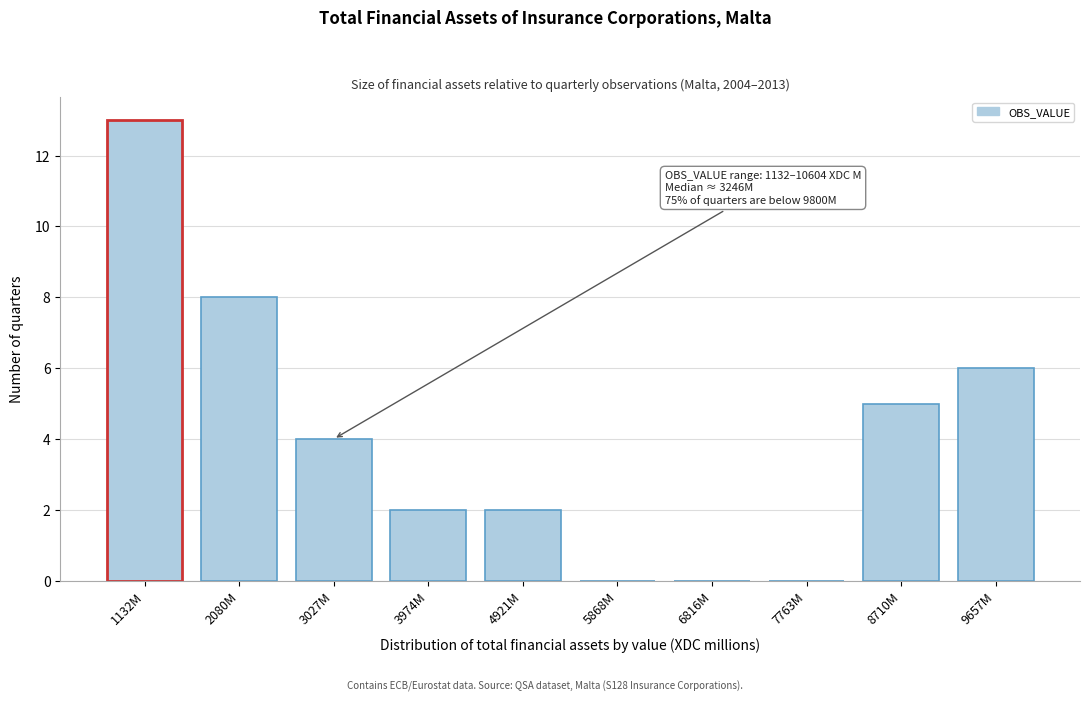

Reading right to left, what are all the values shown in this chart?

9657M=6	8710M=5	7763M=0	6816M=0	5868M=0	4921M=2	3974M=2	3027M=4	2080M=8	1132M=13